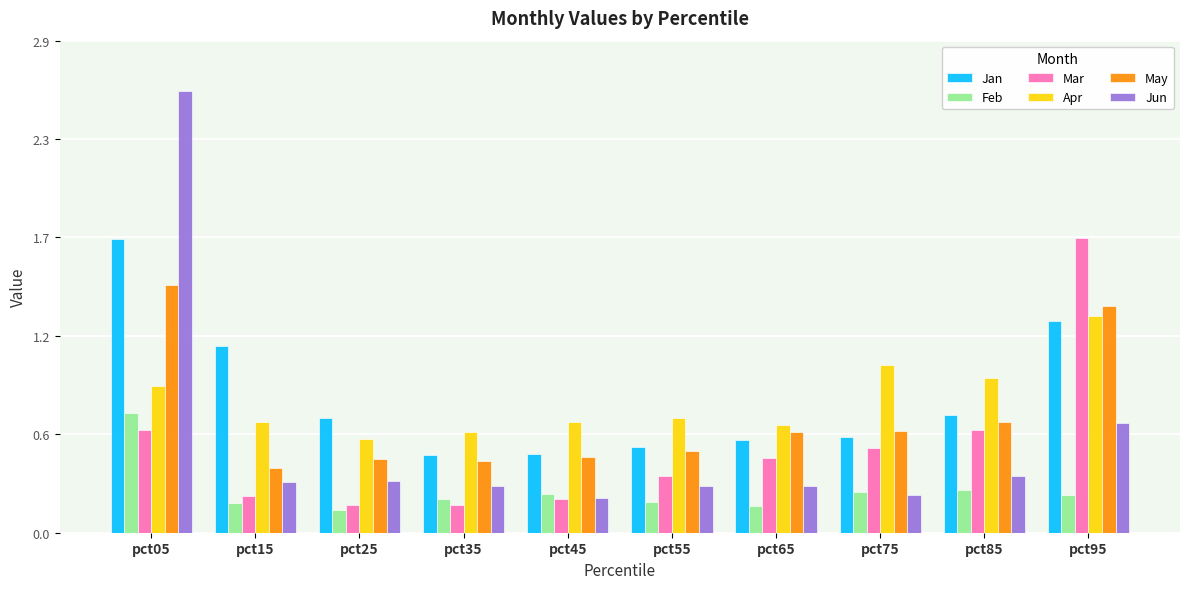

Reading left to right, transcribe all the data shown in this chart.

Jan: pct05=1.7	pct15=1.1	pct25=0.7	pct35=0.5	pct45=0.5	pct55=0.5	pct65=0.5	pct75=0.6	pct85=0.7	pct95=1.3
Feb: pct05=0.7	pct15=0.2	pct25=0.1	pct35=0.2	pct45=0.2	pct55=0.2	pct65=0.2	pct75=0.2	pct85=0.3	pct95=0.2
Mar: pct05=0.6	pct15=0.2	pct25=0.2	pct35=0.2	pct45=0.2	pct55=0.3	pct65=0.4	pct75=0.5	pct85=0.6	pct95=1.7
Apr: pct05=0.9	pct15=0.7	pct25=0.6	pct35=0.6	pct45=0.7	pct55=0.7	pct65=0.6	pct75=1.0	pct85=0.9	pct95=1.3
May: pct05=1.5	pct15=0.4	pct25=0.4	pct35=0.4	pct45=0.4	pct55=0.5	pct65=0.6	pct75=0.6	pct85=0.7	pct95=1.3
Jun: pct05=2.6	pct15=0.3	pct25=0.3	pct35=0.3	pct45=0.2	pct55=0.3	pct65=0.3	pct75=0.2	pct85=0.3	pct95=0.6